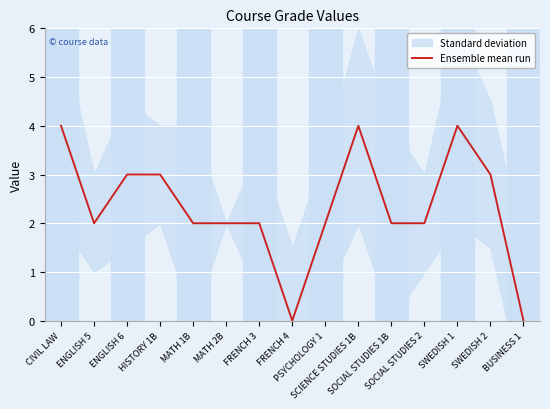

What is the label of the 5th point from the right?

SOCIAL STUDIES 1B